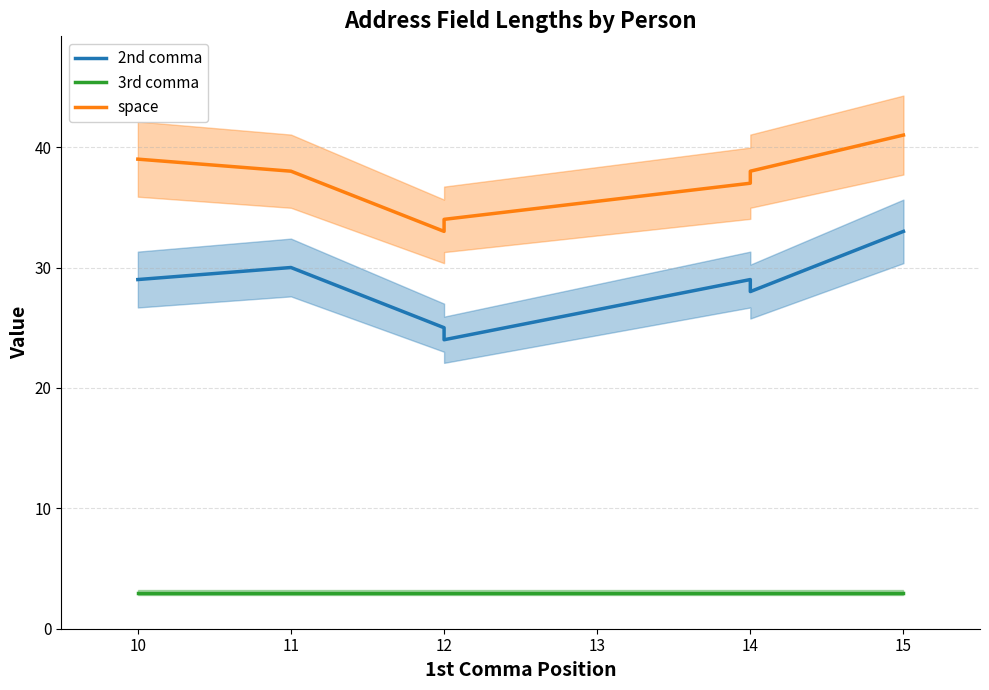

How many 2nd comma values are between 25 and 30?

5